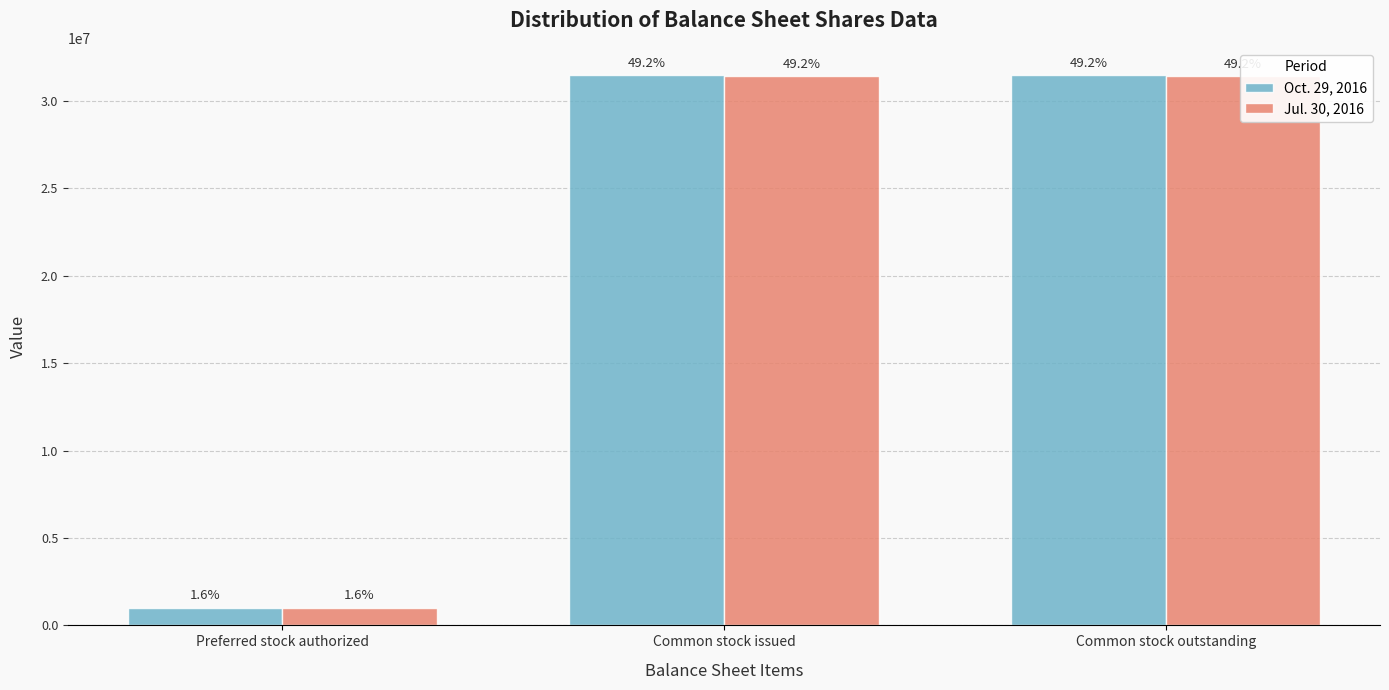

What position from the left is Common stock outstanding?

3